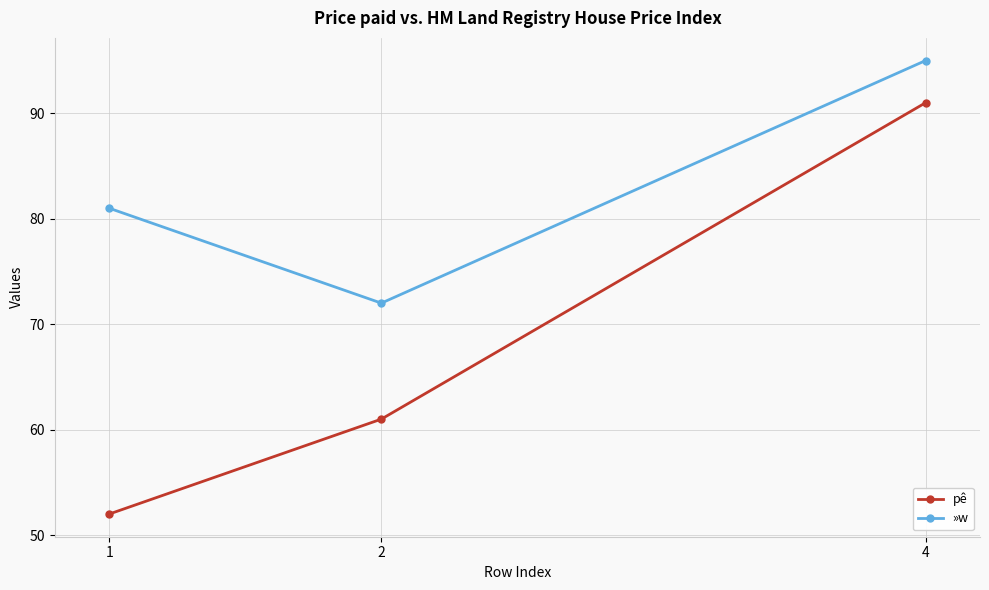

What is the approximate value of »w at 2?

72